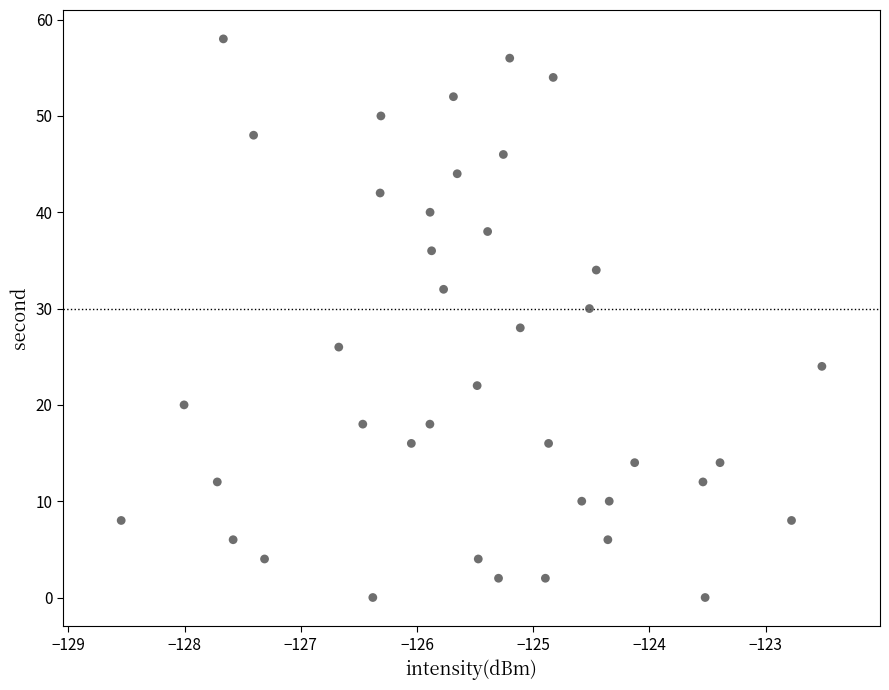

What is the range of Y values (max minus min)?

58